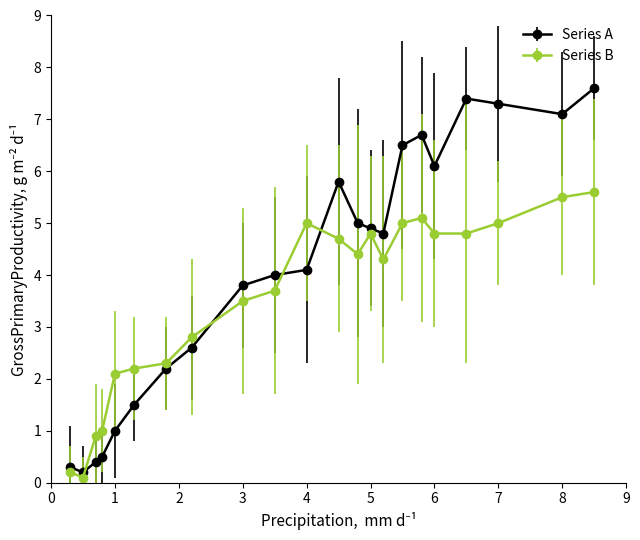

Rank the series by their average value, from highest to lowest.

Series A, Series B